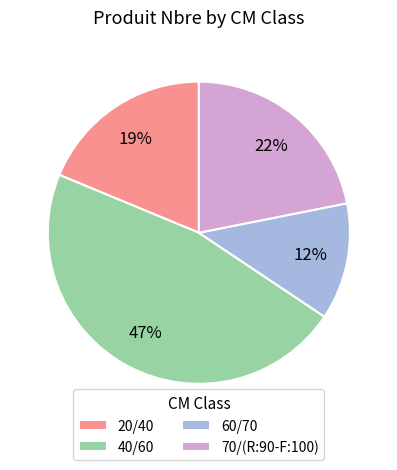

Is the sum of 60/70 and 70/(R:90-F:100) greater than half?

No